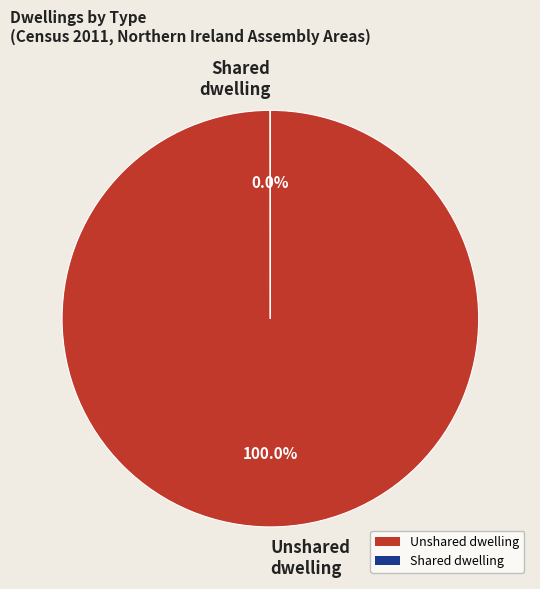

Is there a majority slice in this chart?

Yes